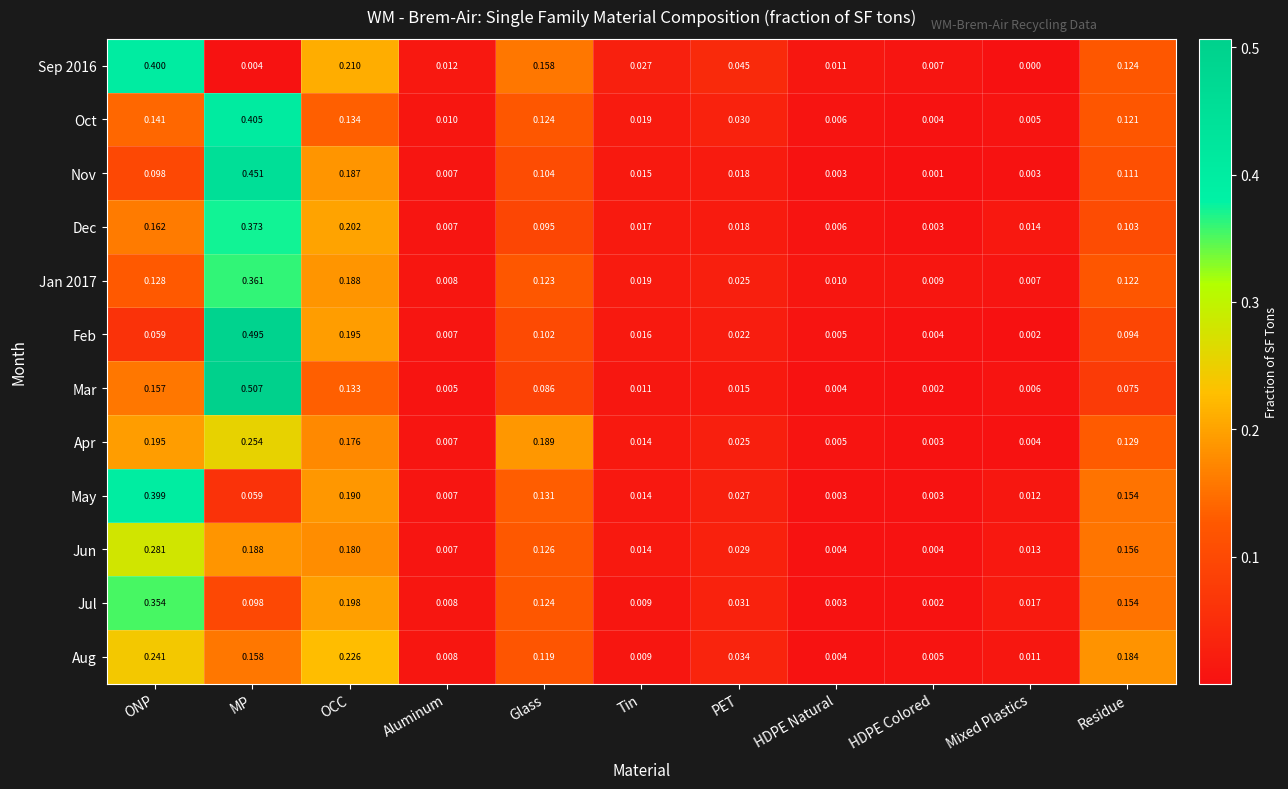

Which series has the largest total across all categories?

Jun